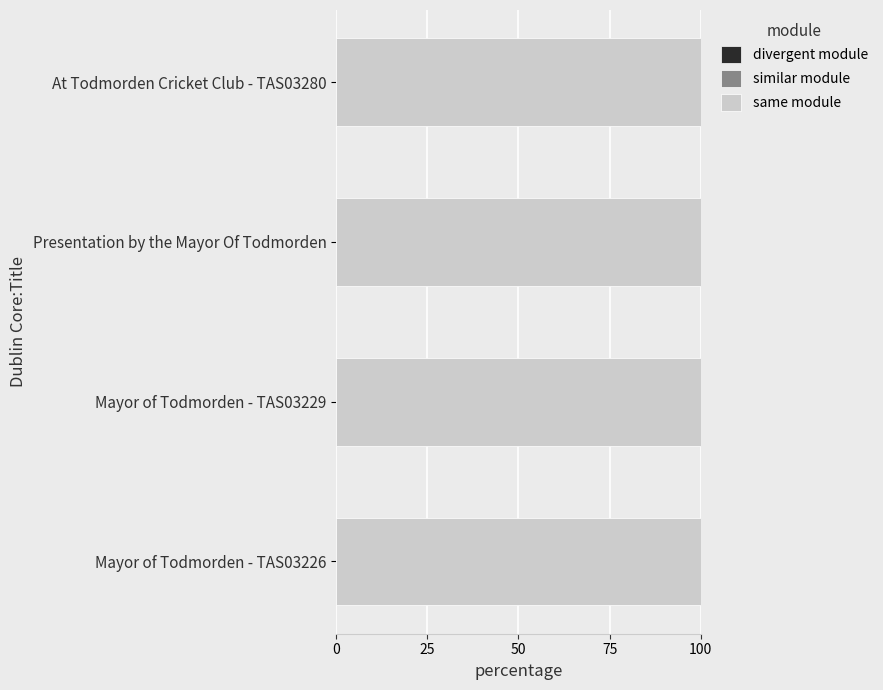

Which series has the largest range (max minus min)?

similar module